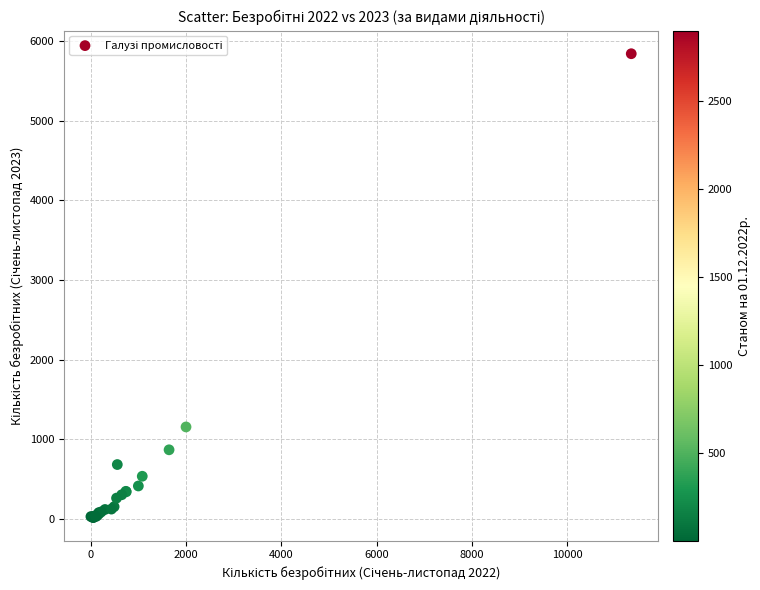

What Y value in the scatter plot is closest to 2929?

1156